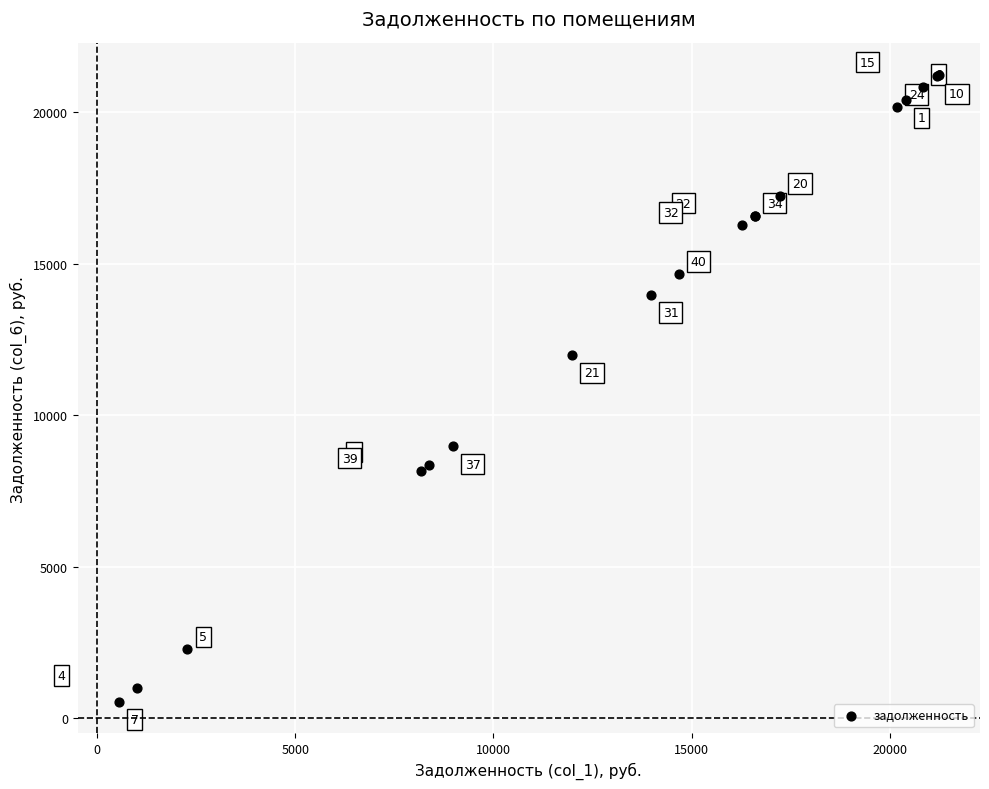

What Y value in the scatter plot is closest to 10891?

11989.3